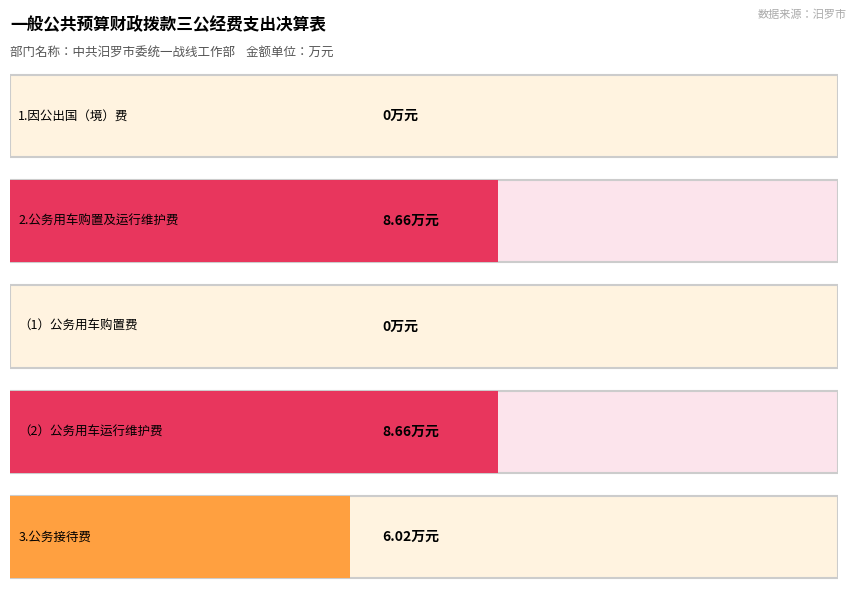

The chart shows a value of 3.3 at 1.因公出国（境）费. True or false?

False